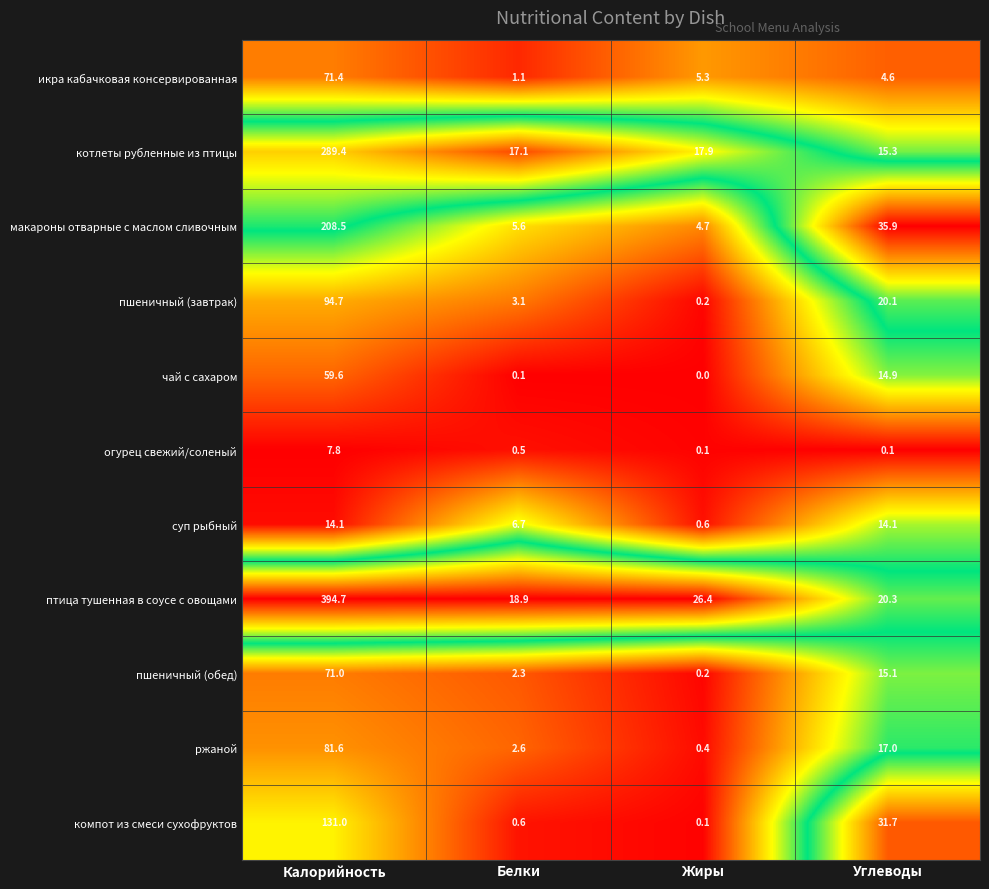

Is the value of огурец свежий/соленый at Калорийность greater than the value of пшеничный (обед) at Углеводы?

No